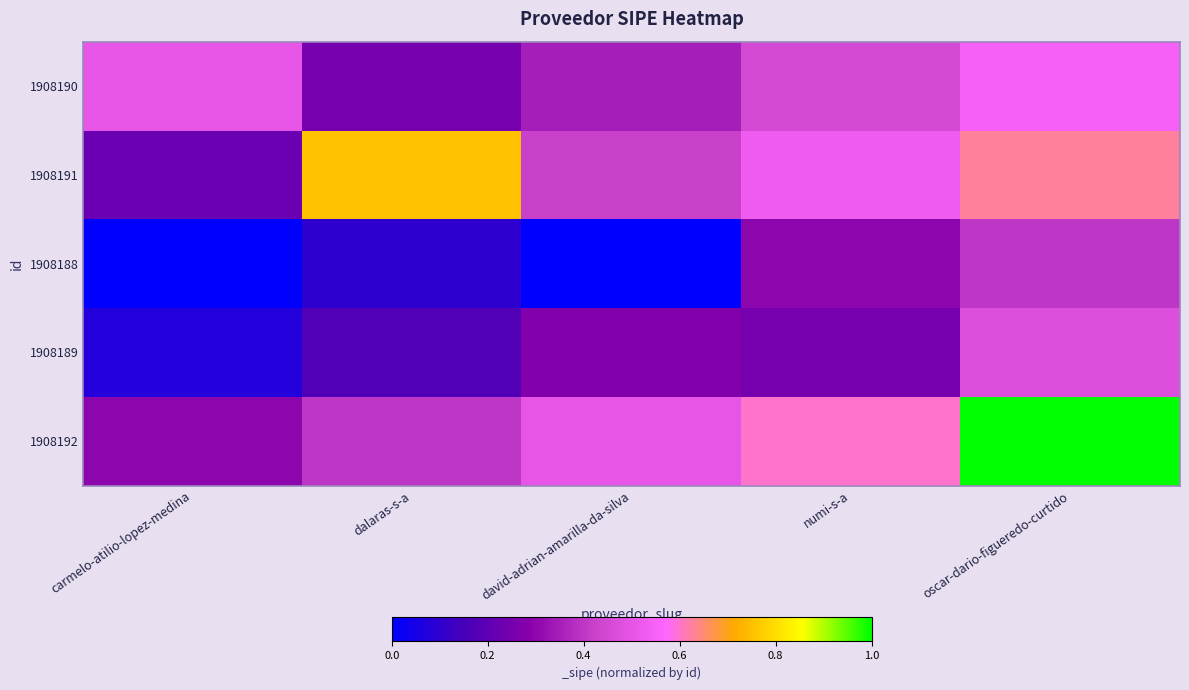

At how many categories does at least one series exceed 0?

5